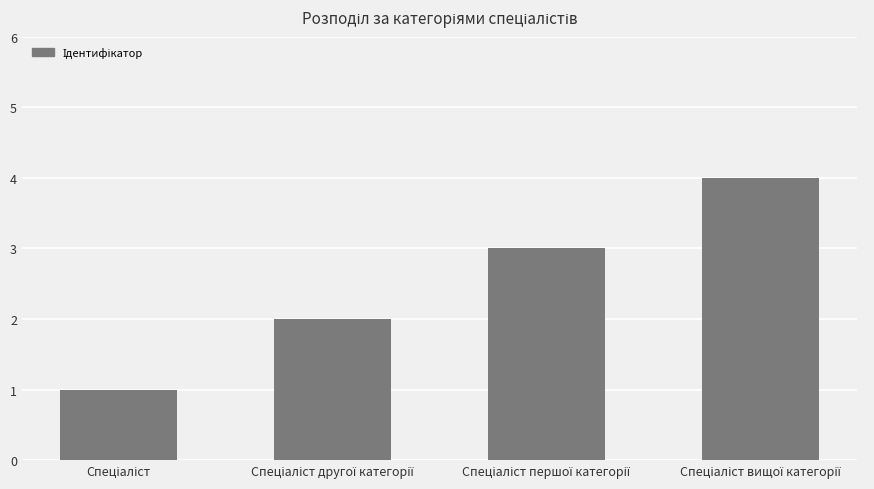

How many bars are there in total?

4